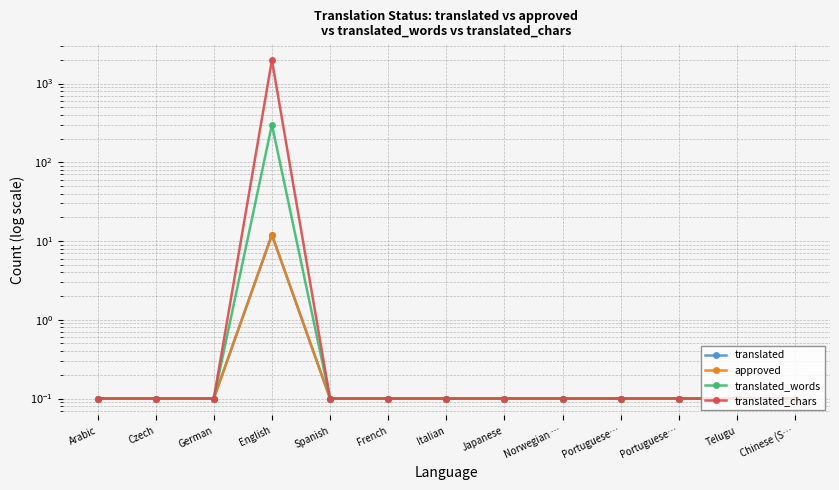

Reading left to right, what are all the values shown in this chart?

translated: Arabic=0.1	Czech=0.1	German=0.1	English=12.0	Spanish=0.1	French=0.1	Italian=0.1	Japanese=0.1	Norwegian …=0.1	Portuguese…=0.1	Portuguese…=0.1	Telugu=0.1	Chinese (S…=0.1
approved: Arabic=0.1	Czech=0.1	German=0.1	English=12.0	Spanish=0.1	French=0.1	Italian=0.1	Japanese=0.1	Norwegian …=0.1	Portuguese…=0.1	Portuguese…=0.1	Telugu=0.1	Chinese (S…=0.1
translated_words: Arabic=0.1	Czech=0.1	German=0.1	English=301.0	Spanish=0.1	French=0.1	Italian=0.1	Japanese=0.1	Norwegian …=0.1	Portuguese…=0.1	Portuguese…=0.1	Telugu=0.1	Chinese (S…=0.1
translated_chars: Arabic=0.1	Czech=0.1	German=0.1	English=1975.0	Spanish=0.1	French=0.1	Italian=0.1	Japanese=0.1	Norwegian …=0.1	Portuguese…=0.1	Portuguese…=0.1	Telugu=0.1	Chinese (S…=0.1